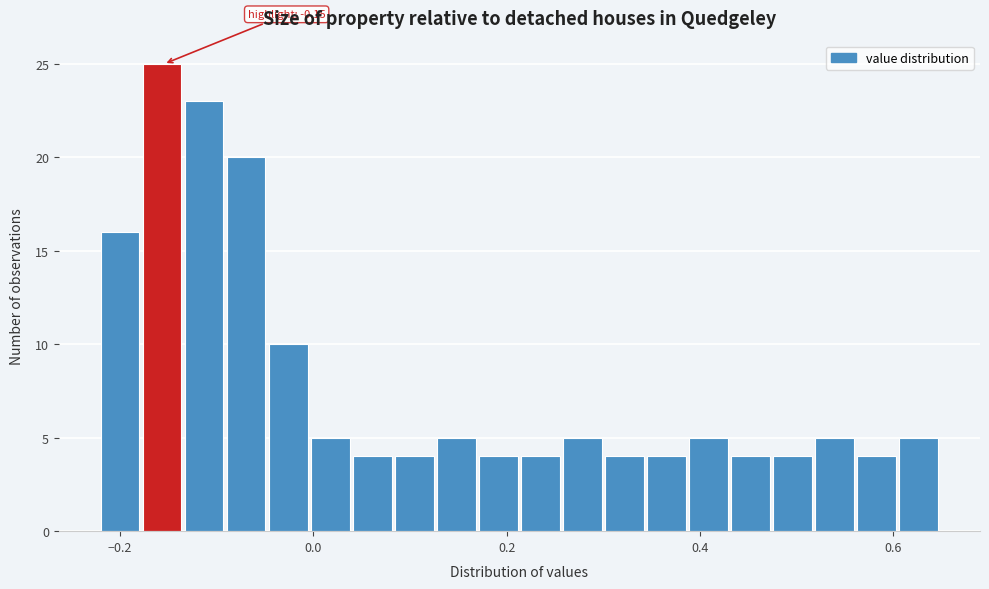

Read against the x-axis, roughly where is the centre of the tallest bar?

-0.16